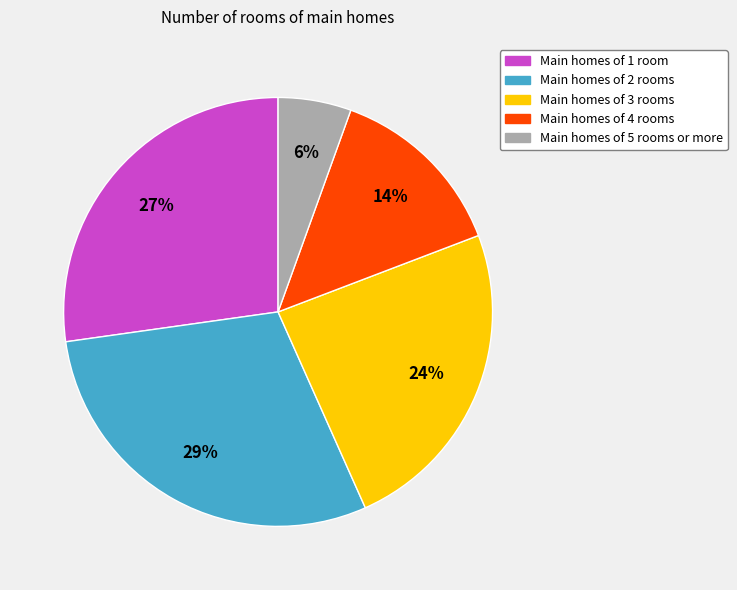

To the nearest percent, what portion does Main homes of 3 rooms represent?

24%